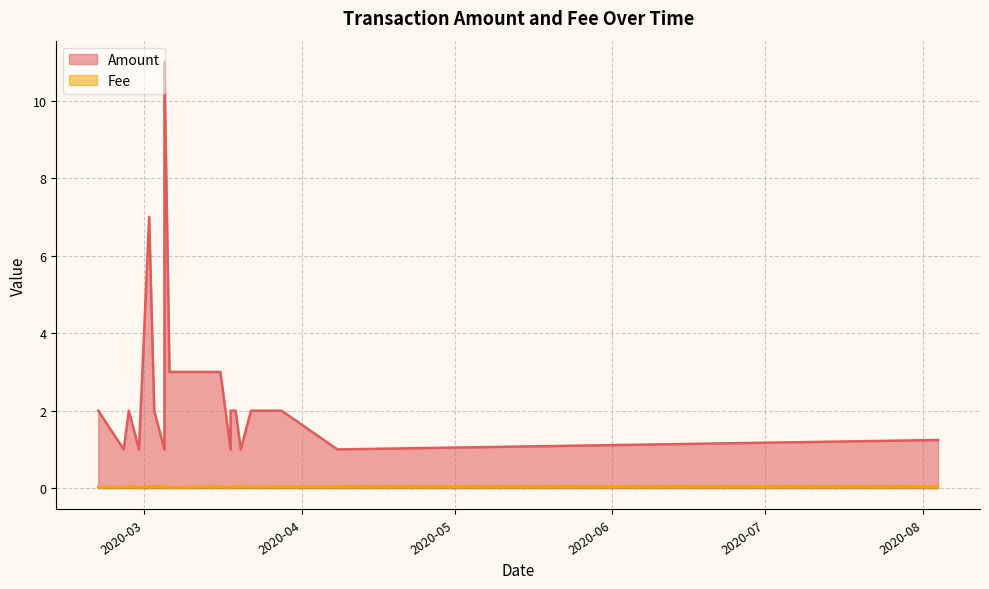

How many interior local peaks does the Fee series have?

4